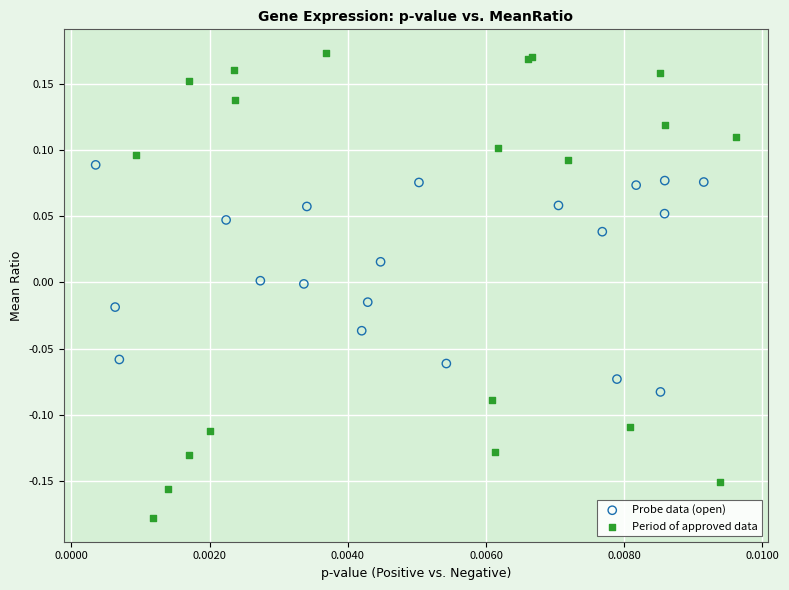

Which series reaches the maximum Y coordinate?

Period of approved data